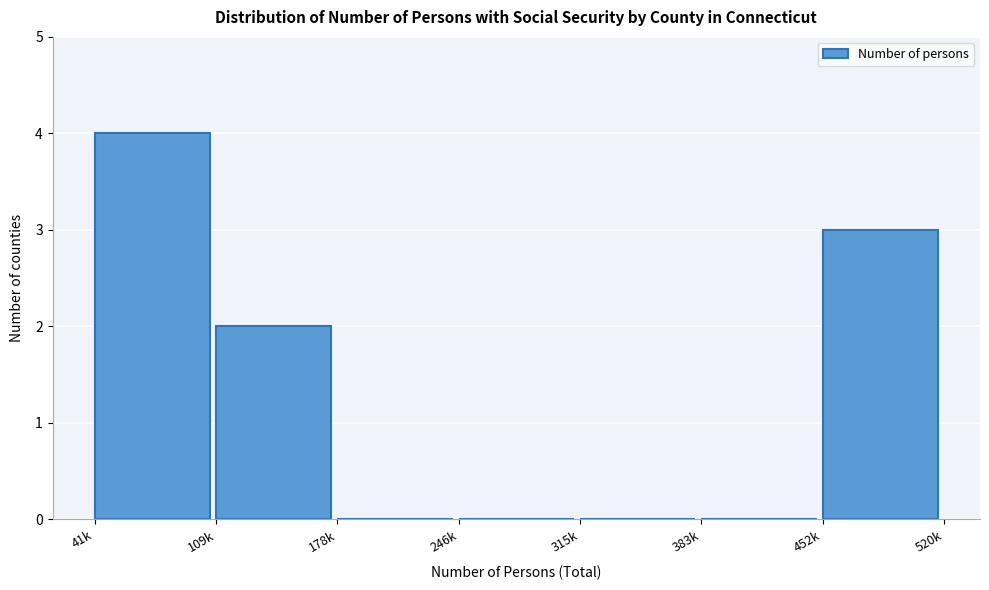

Reading left to right, extract all data points from this chart.

41k=4	109k=2	178k=0	246k=0	315k=0	383k=0	452k=3